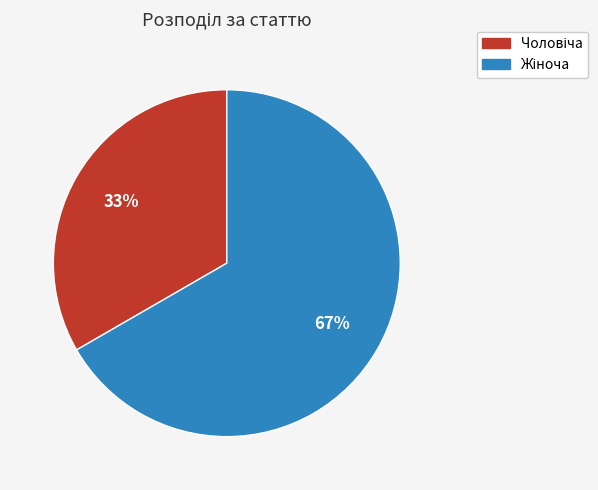

To the nearest percent, what is the average slice percentage?

50%